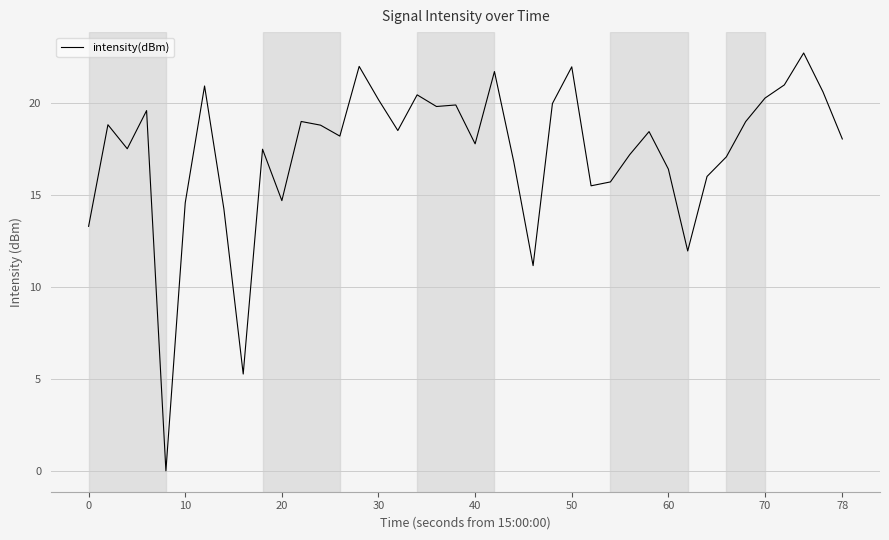

What is the maximum value shown in the chart?

22.7